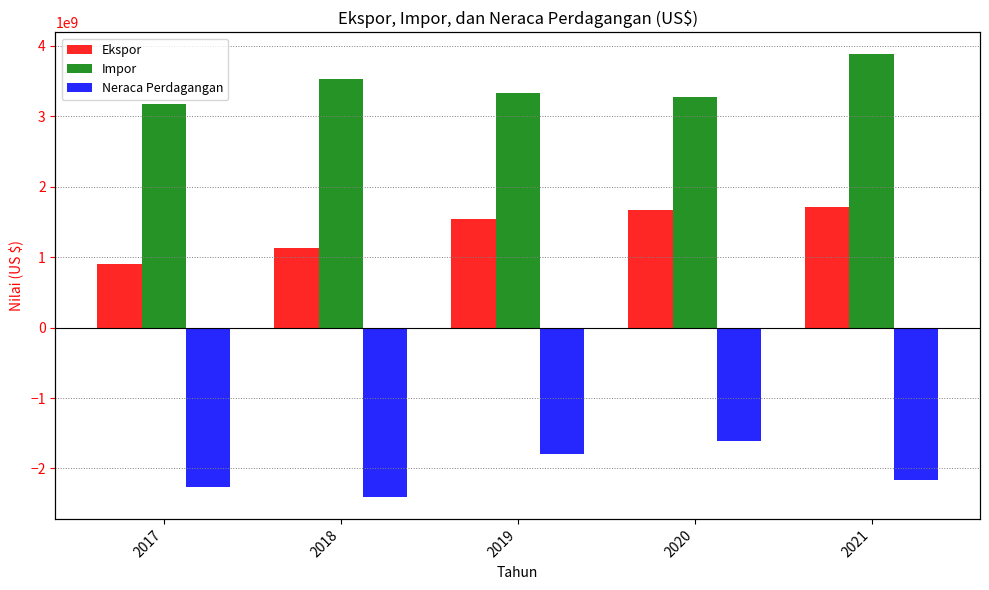

What value does the Impor series have at 2020, to the nearest 50?

3271076350